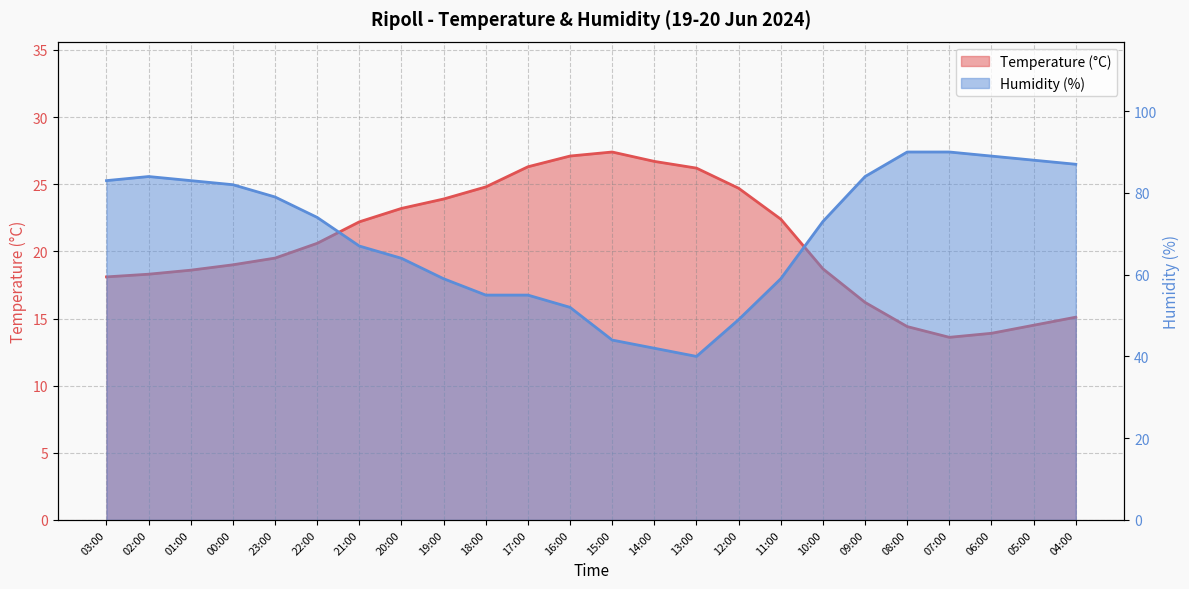

How many values in the Humidity (%) series exceed 74?

11